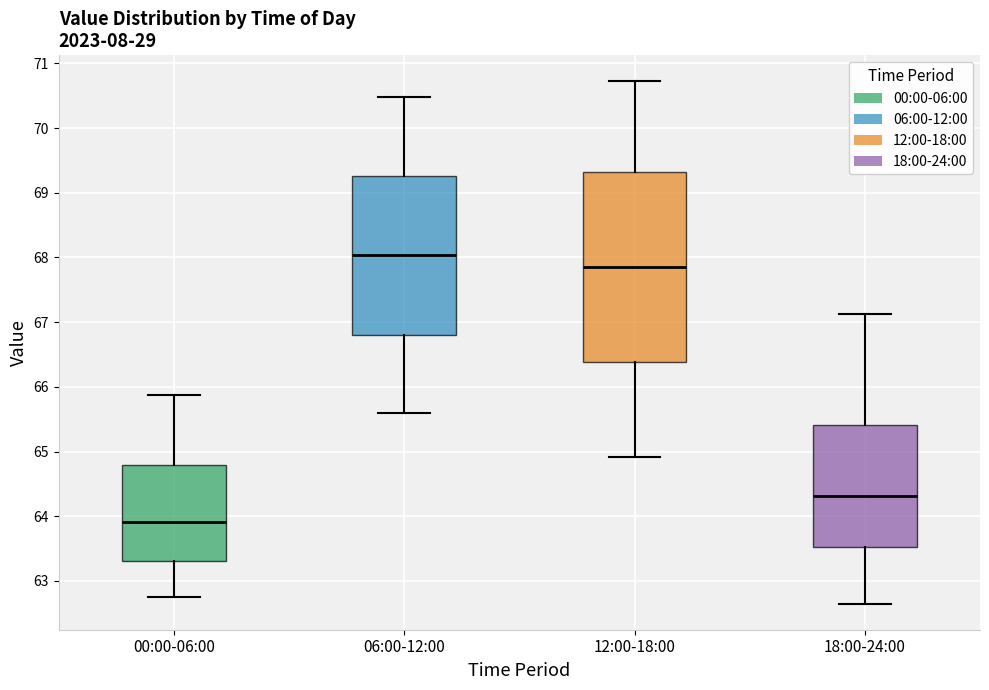

Which box has the lowest median line?

00:00-06:00